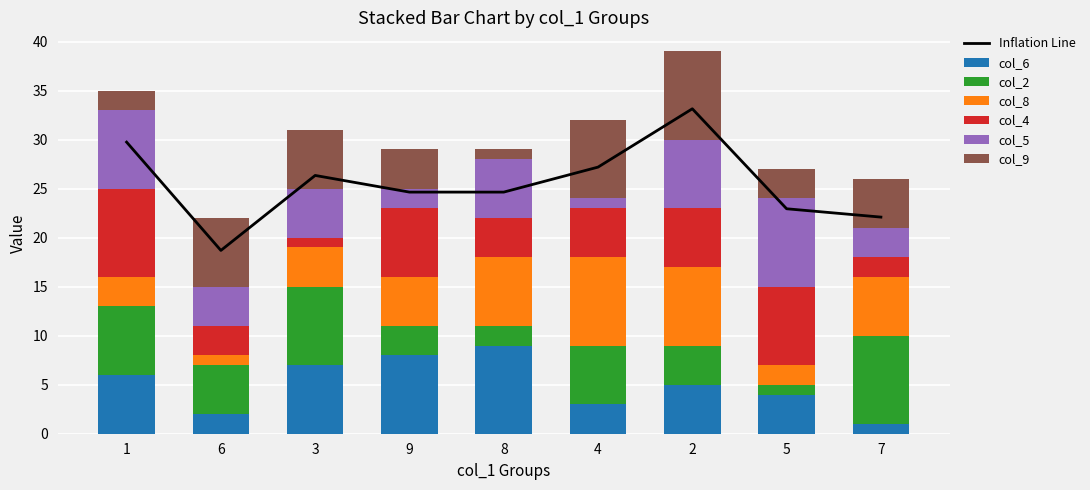

The col_6 series shows 2 at 4. True or false?

False